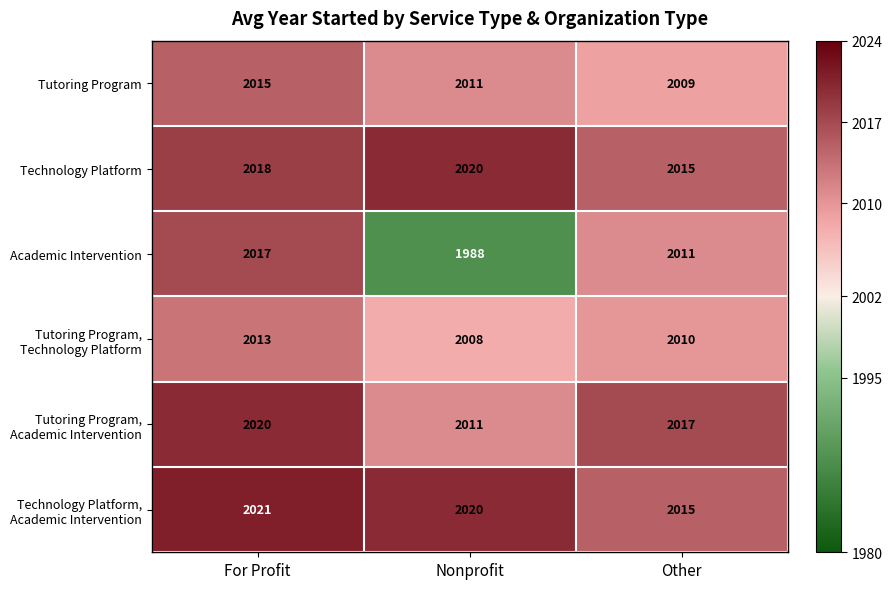

What is the minimum value for Tutoring Program?

2009